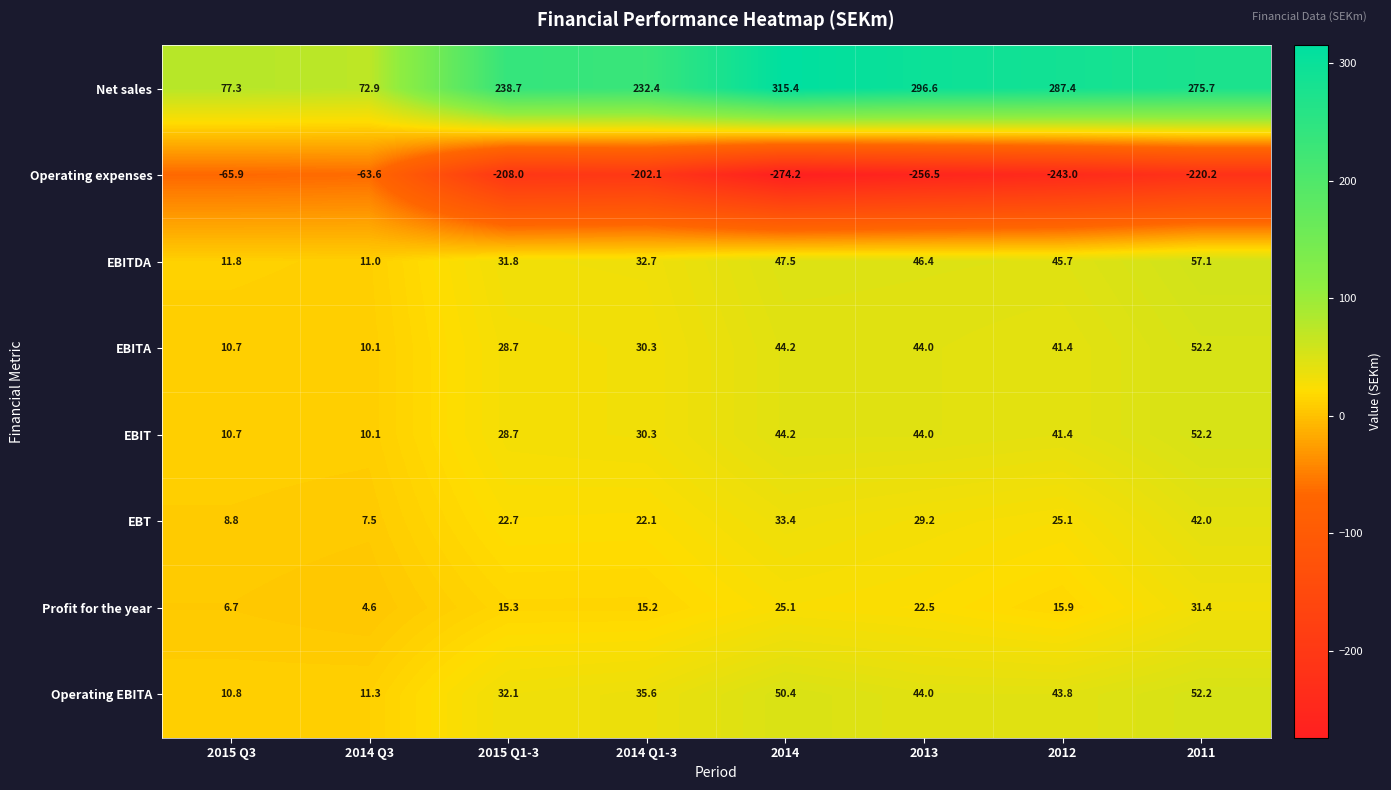

The EBITDA series shows 61.7 at 2012. True or false?

False